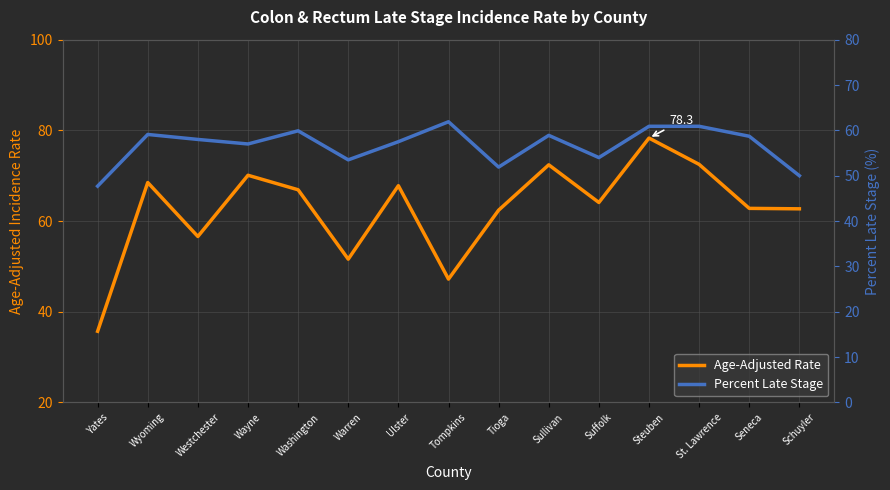

How many interior local peaks does the Age-Adjusted Rate series have?

5